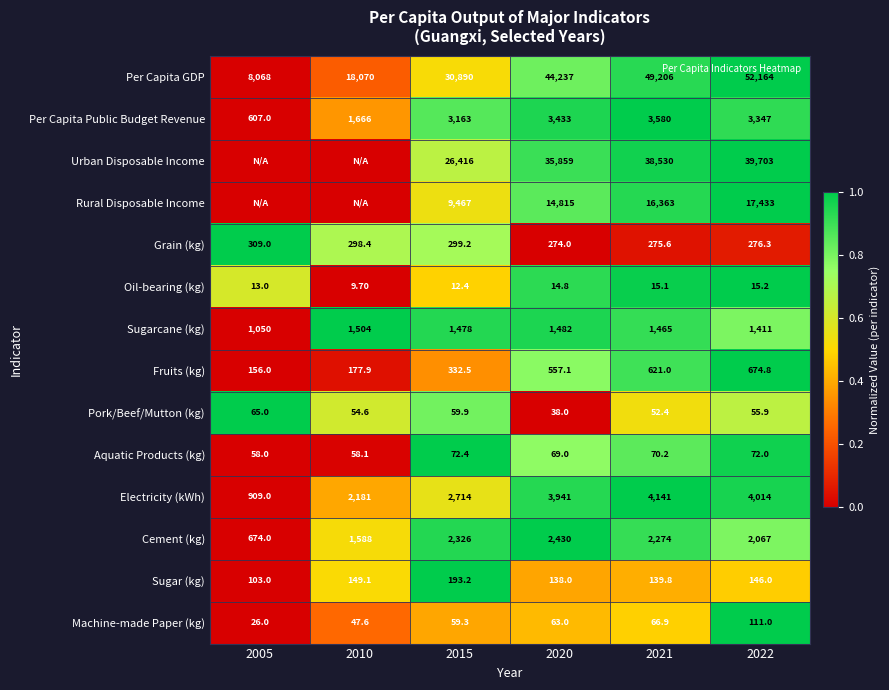

At which label does Sugarcane (kg) reach its minimum?

2005